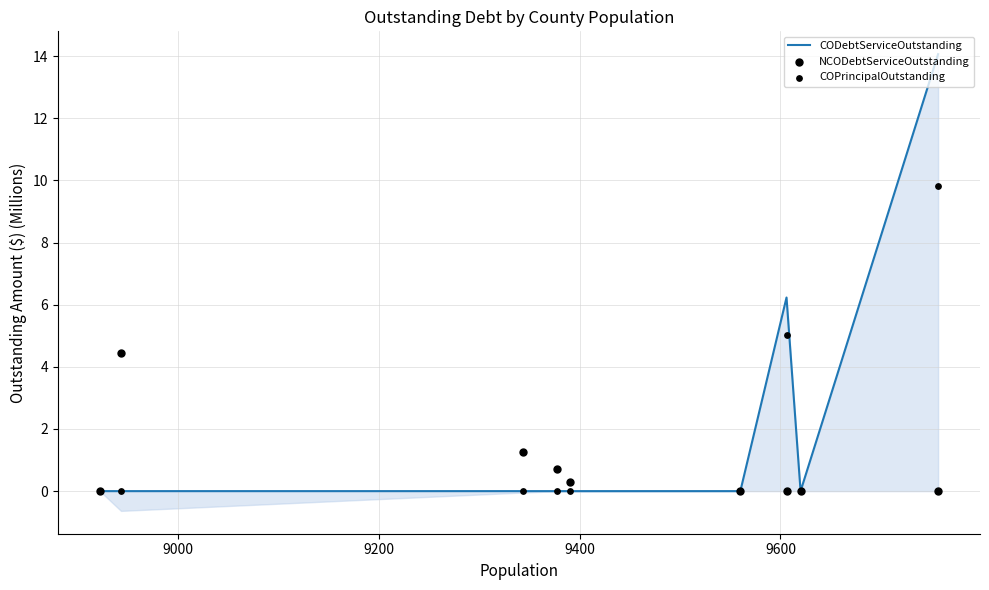

What are all the series names shown in the legend?

CODebtServiceOutstanding, NCODebtServiceOutstanding, COPrincipalOutstanding